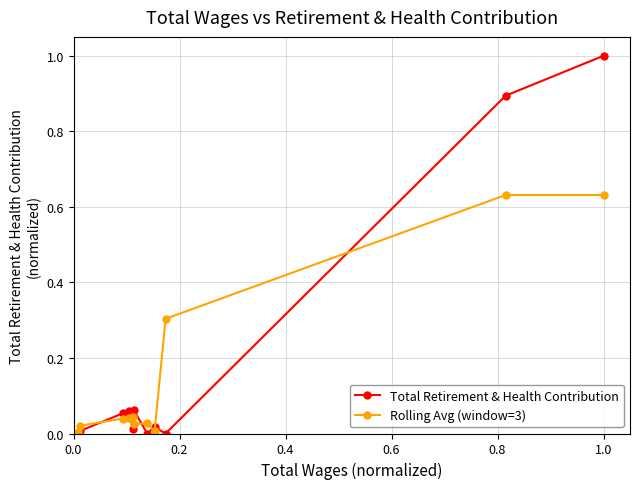

What is the difference between the maximum and second lowest values in the Total Retirement & Health Contribution series?

1.0